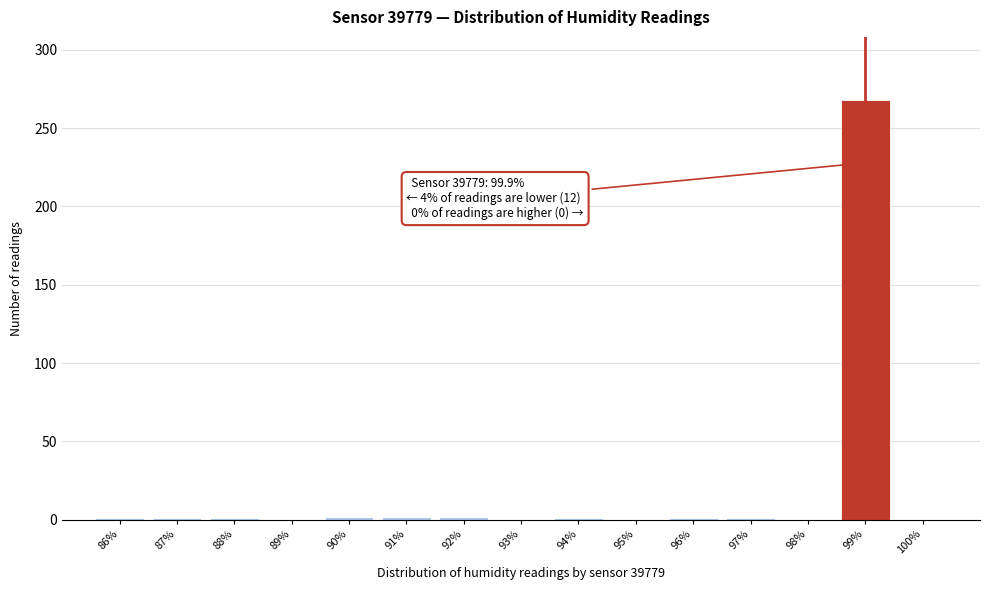

True or false: the data shows -104 at 93%.

False